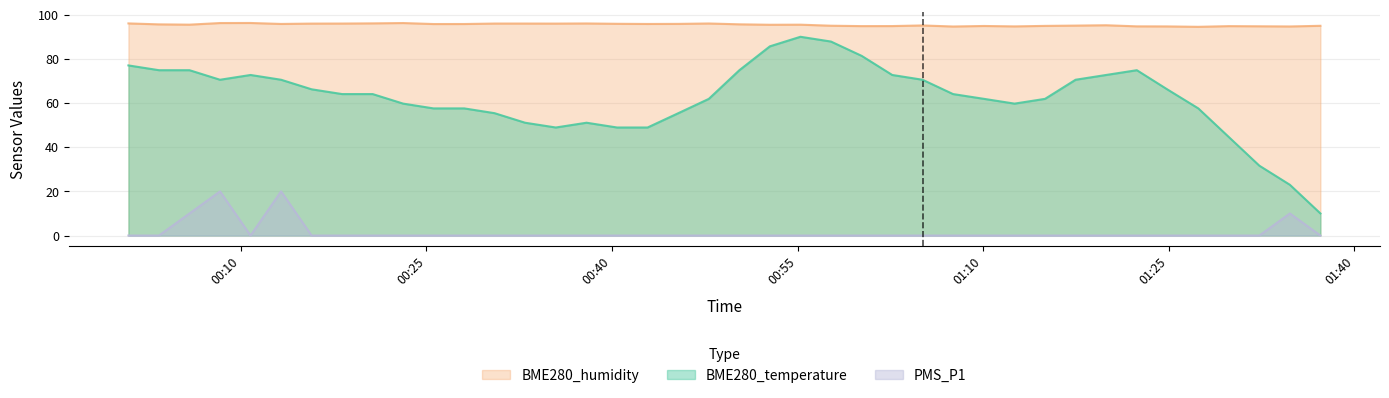

Which series has the largest total across all categories?

BME280_humidity